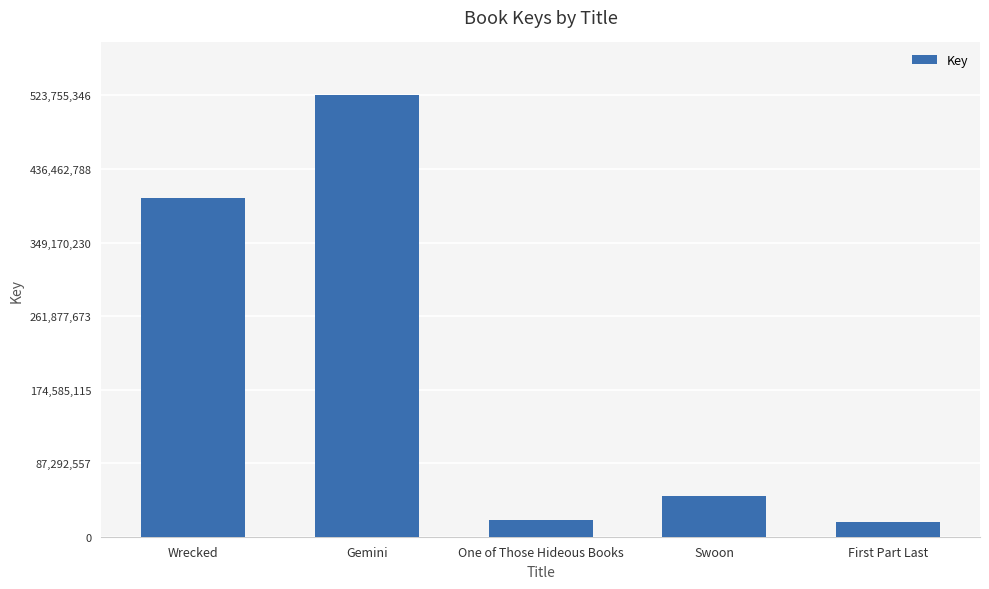

What is the value of the 3rd bar from the left?

19339949